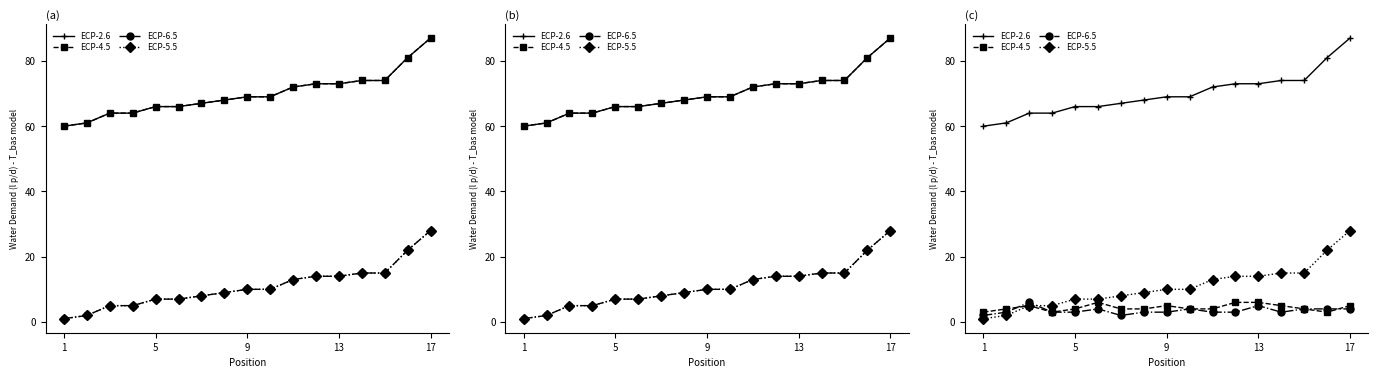

Is the value of ECP-5.5 at 15 greater than the value of ECP-2.6 at 11?

No